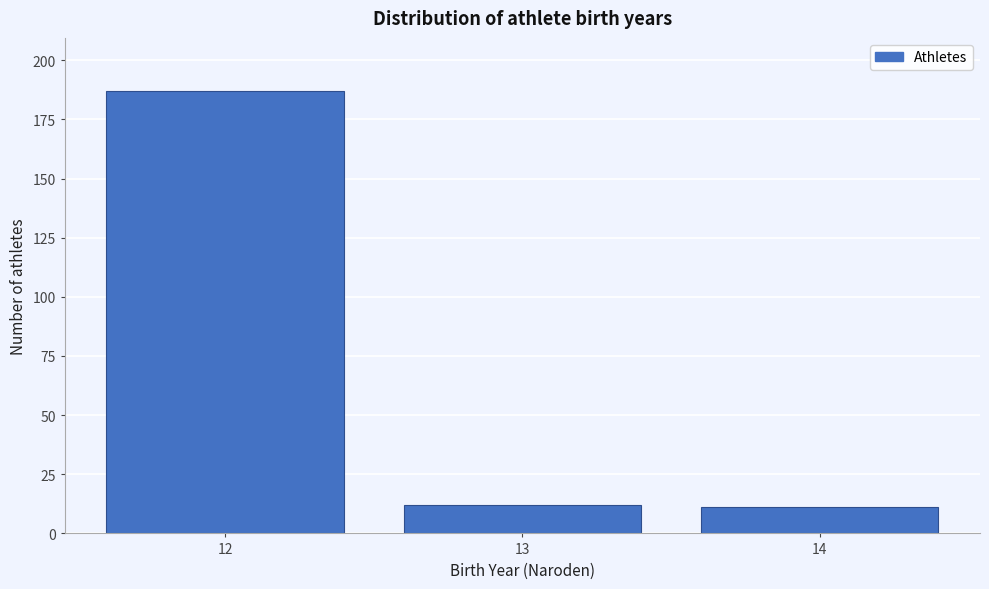

Reading right to left, what are all the values shown in this chart?

14=11	13=12	12=187